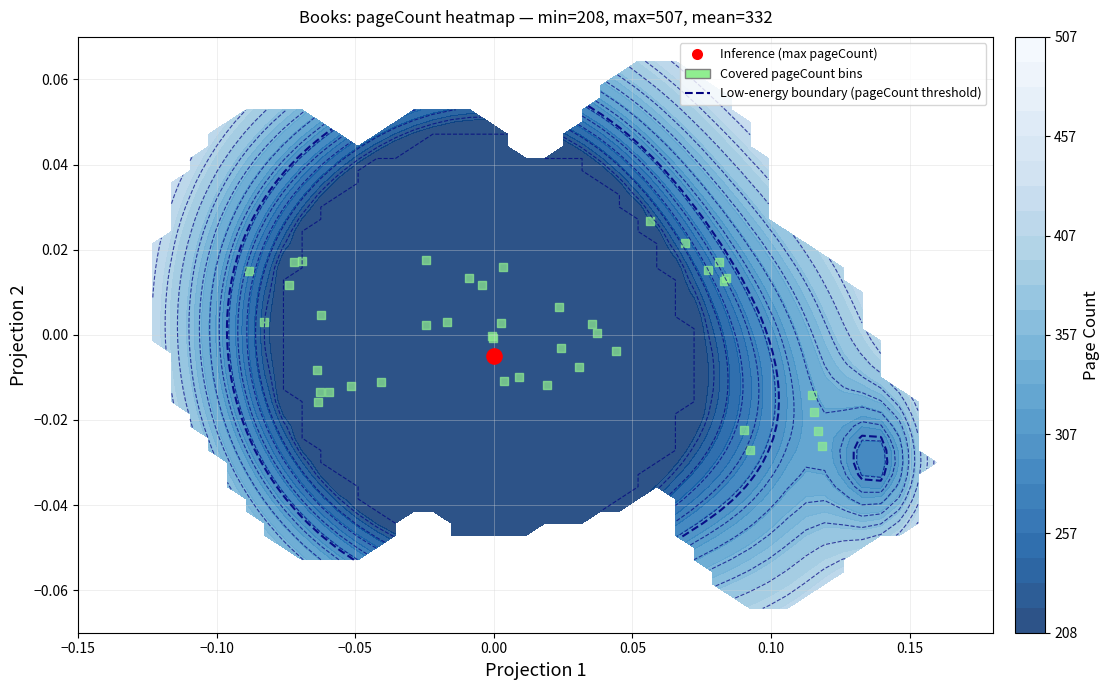

Is it true that the value at −0.10 is 0.0?

False